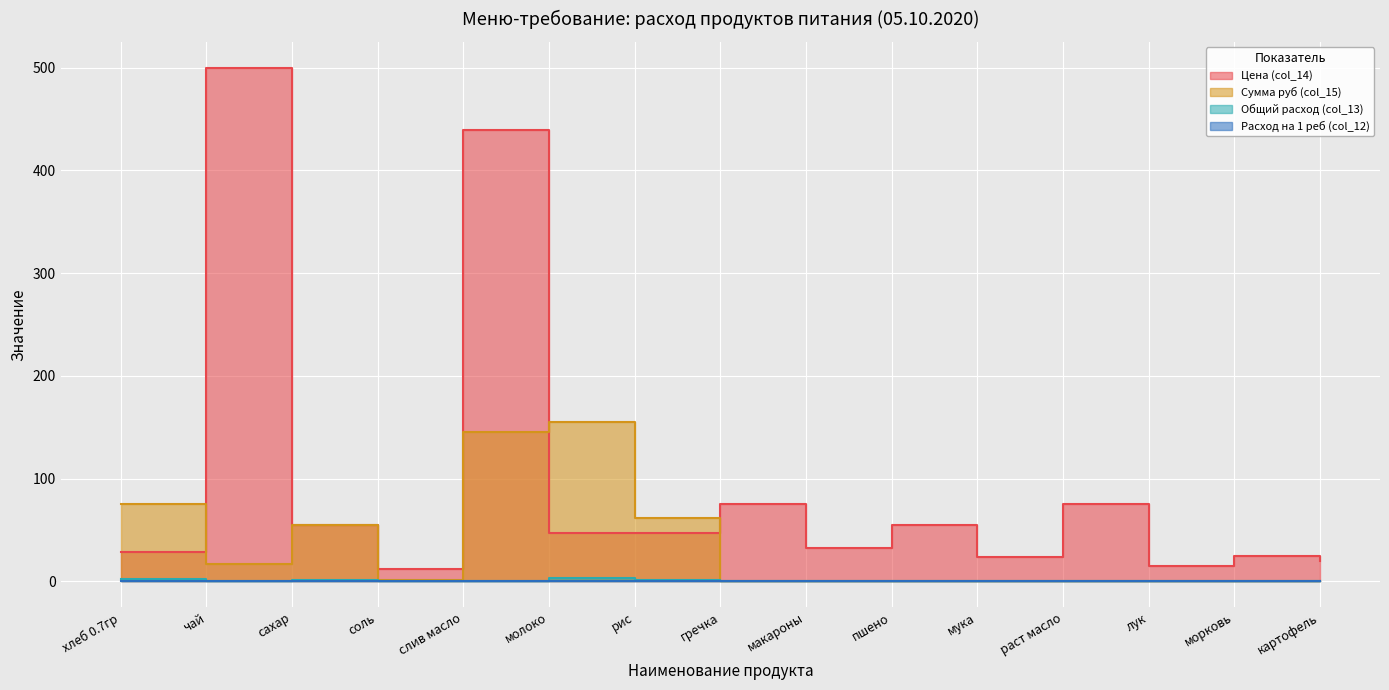

Which series has the largest range (max minus min)?

Цена (col_14)